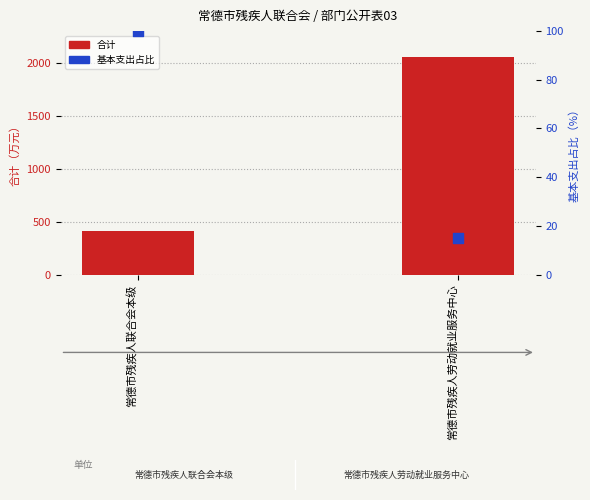

What are all the series names shown in the legend?

合计, 基本支出占比